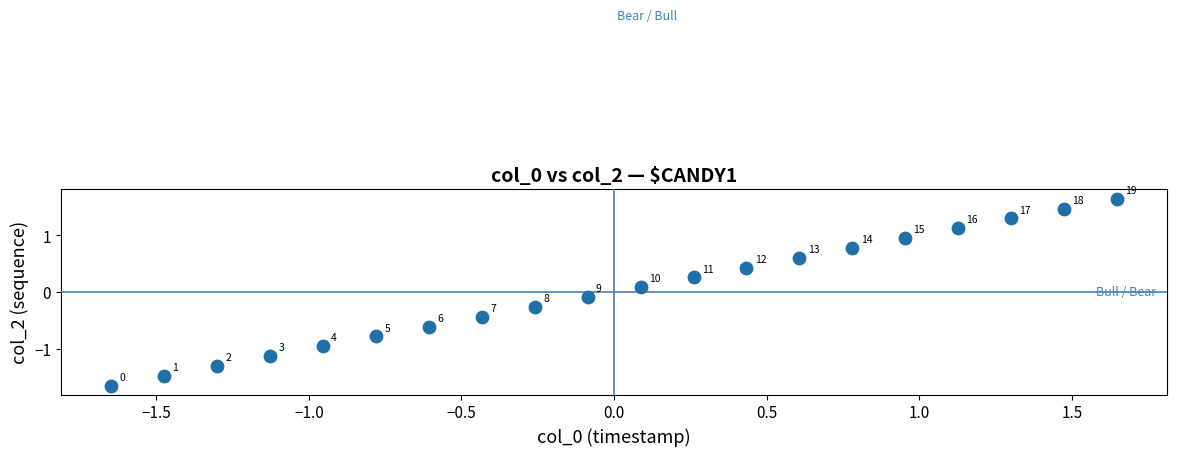

What is the range of Y values (max minus min)?

3.3